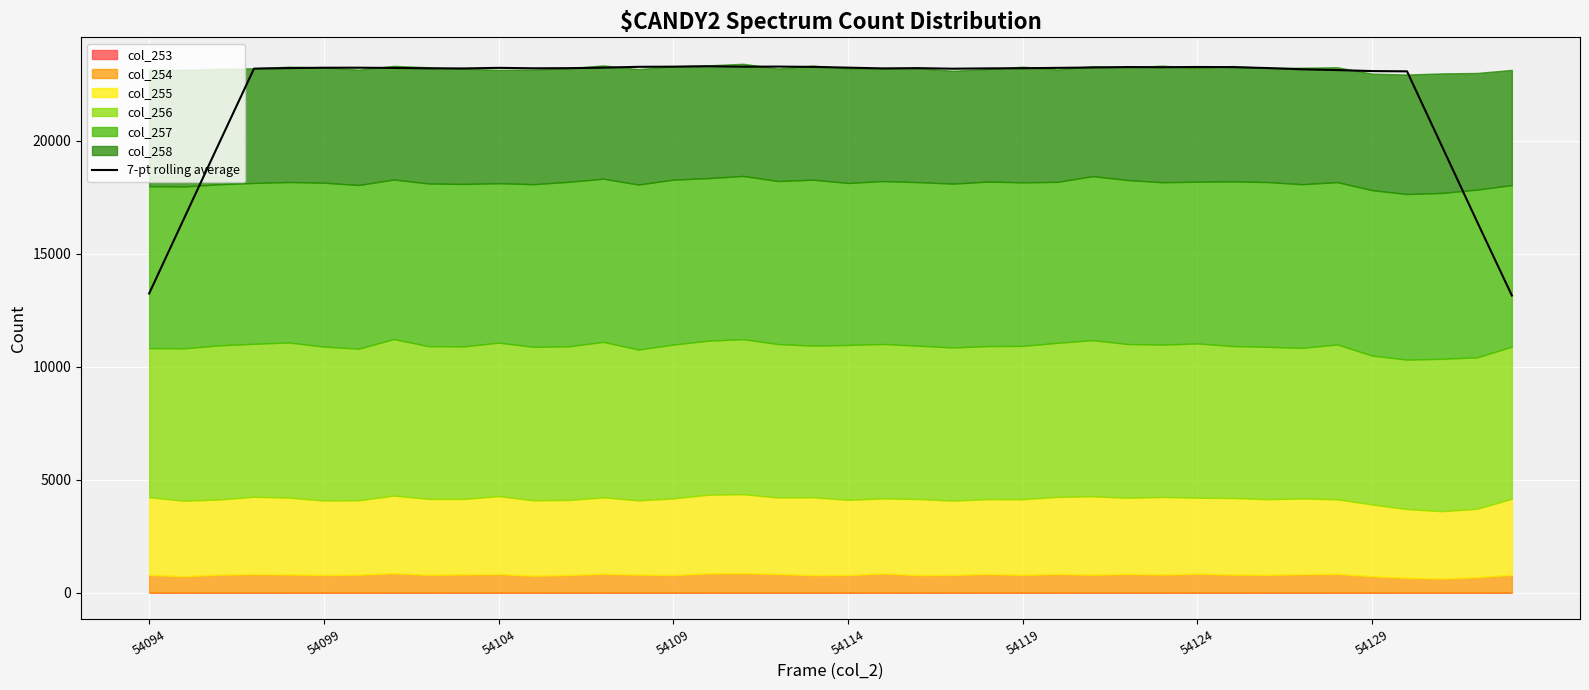

Reading left to right, extract all data points from this chart.

13244.7	16571.6	19893.6	23201.7	23225.6	23242.0	23243.0	23233.1	23214.7	23209.6	23236.4	23216.0	23222.1	23243.9	23282.1	23288.9	23305.7	23287.1	23291.9	23279.4	23245.1	23211.7	23223.6	23198.9	23212.3	23219.1	23235.3	23252.6	23271.9	23263.3	23274.6	23268.0	23227.7	23171.6	23137.6	23093.6	23081.6	19761.3	16438.0	13155.1